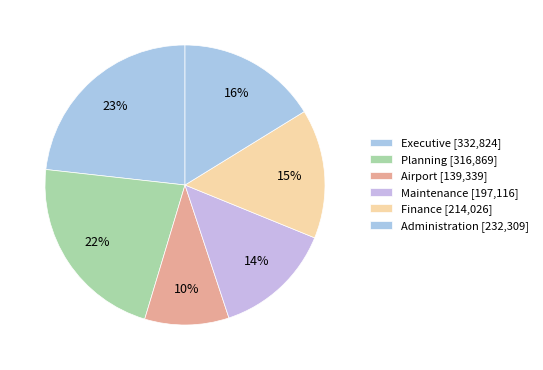

What is the largest slice in the pie chart?

Executive